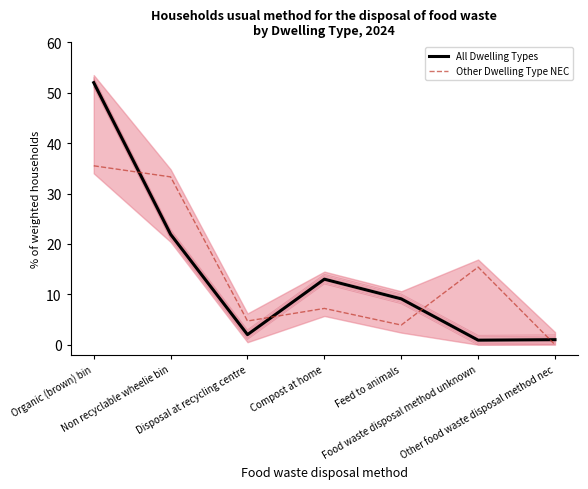

How many interior local peaks does the All Dwelling Types series have?

1